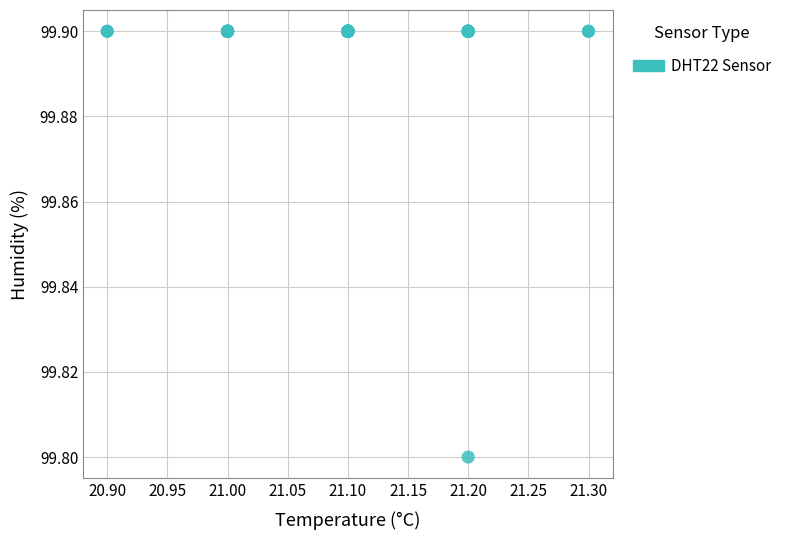

What Y value in the scatter plot is closest to 99?

99.8